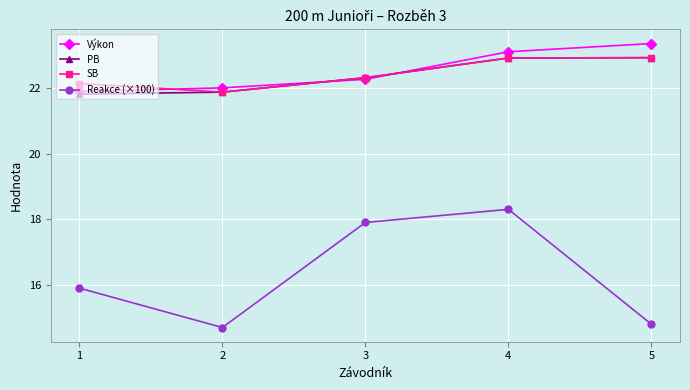

Is the value of PB at 5 greater than the value of SB at 3?

Yes